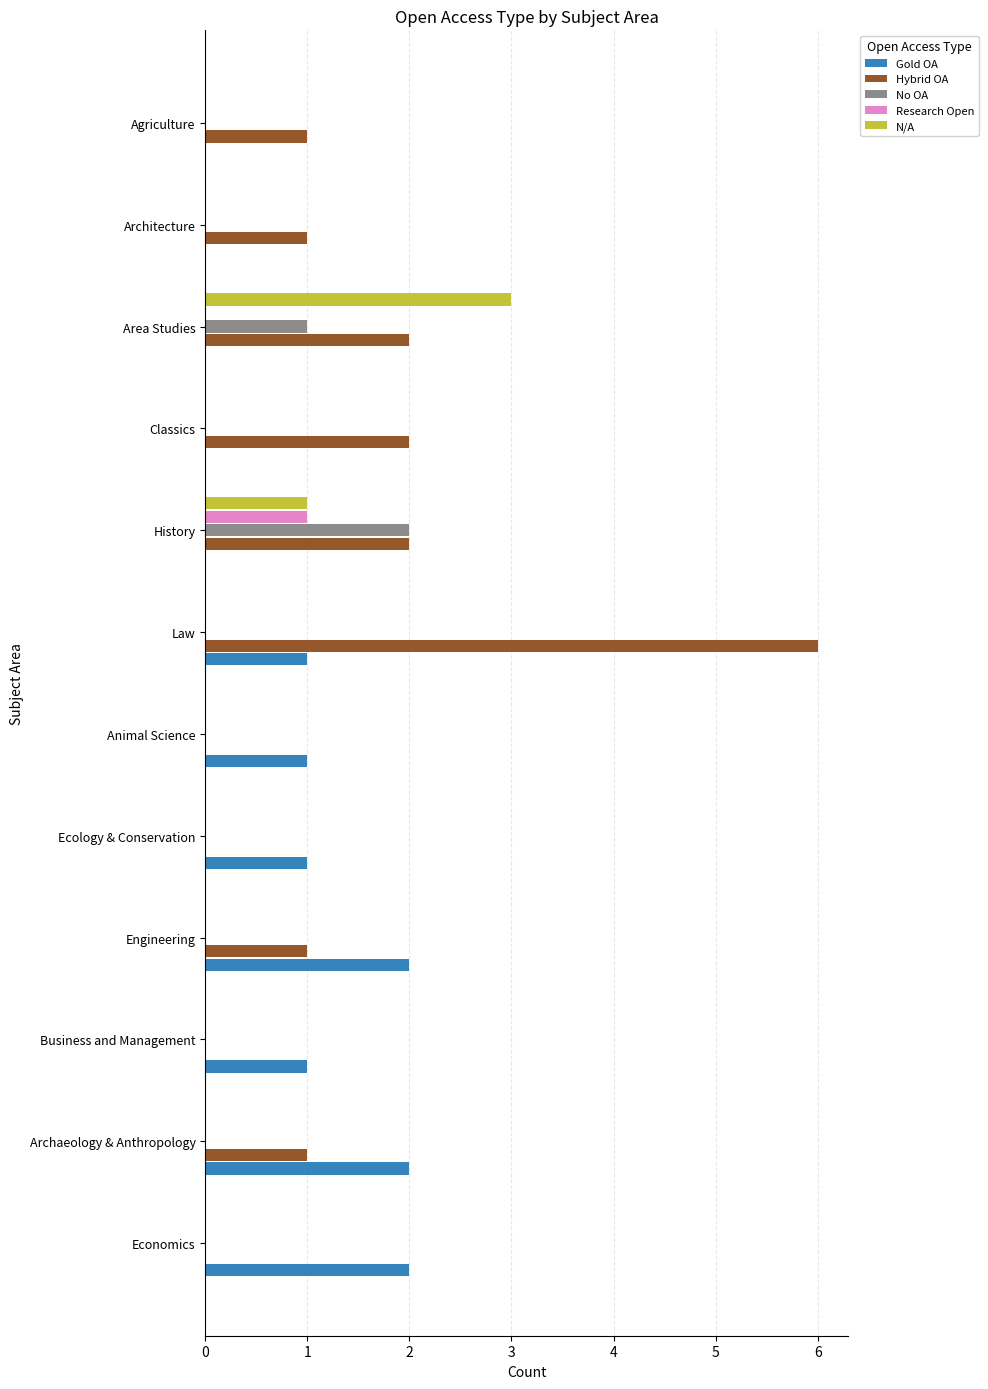

At which category does the chart reach its peak across all series?

Law